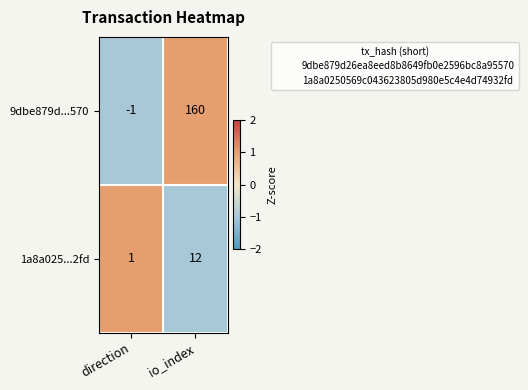

Which label corresponds to the smallest value in the chart?

direction